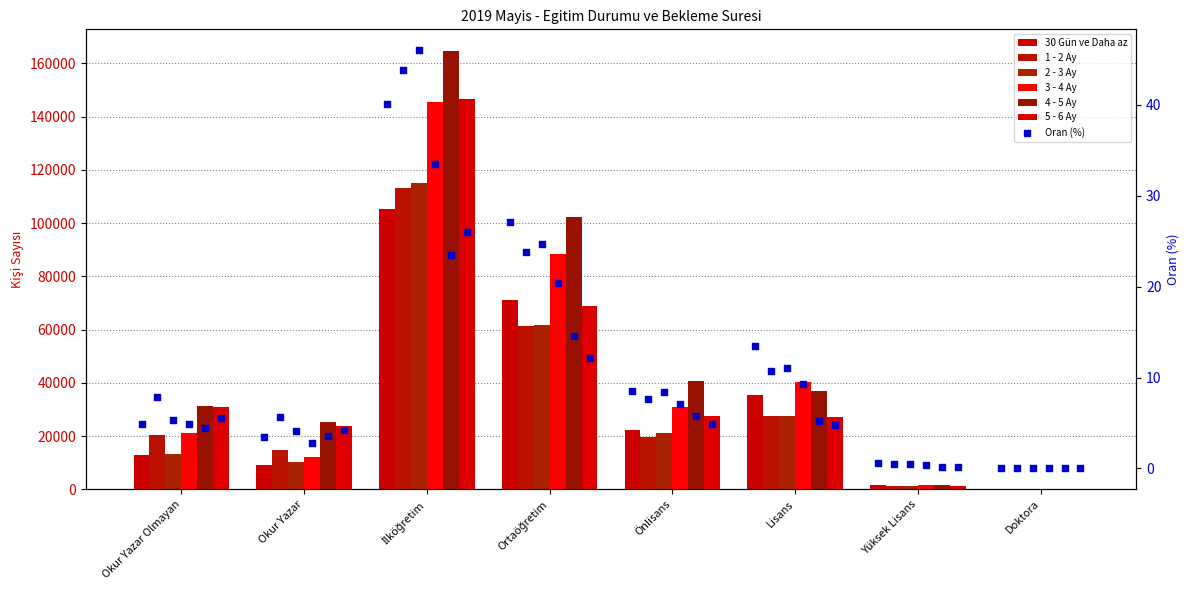

Which series reaches the maximum Y coordinate?

4 - 5 Ay